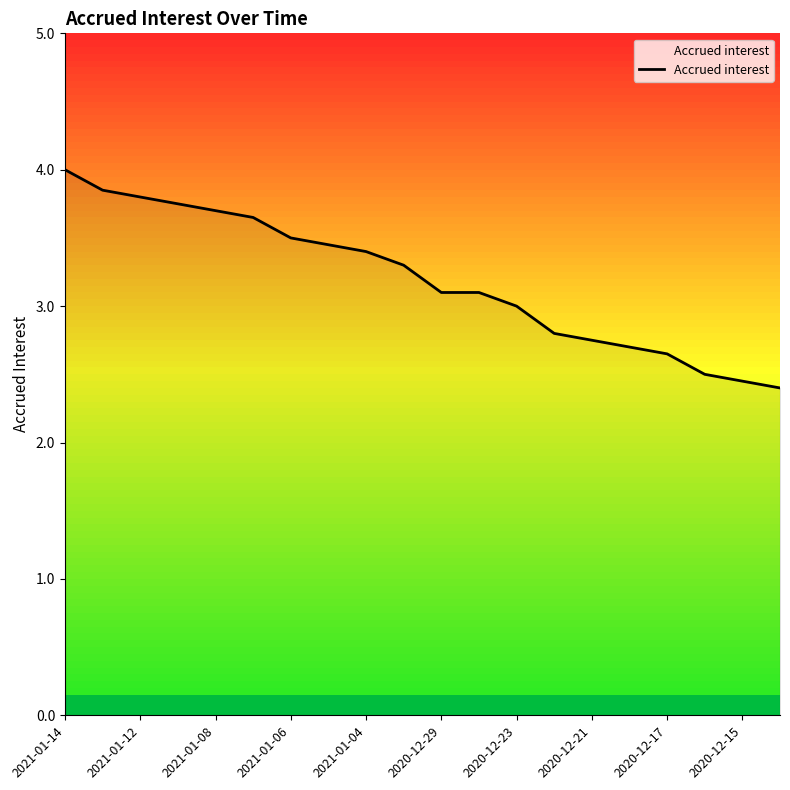

What is the greatest value displayed?

4.0